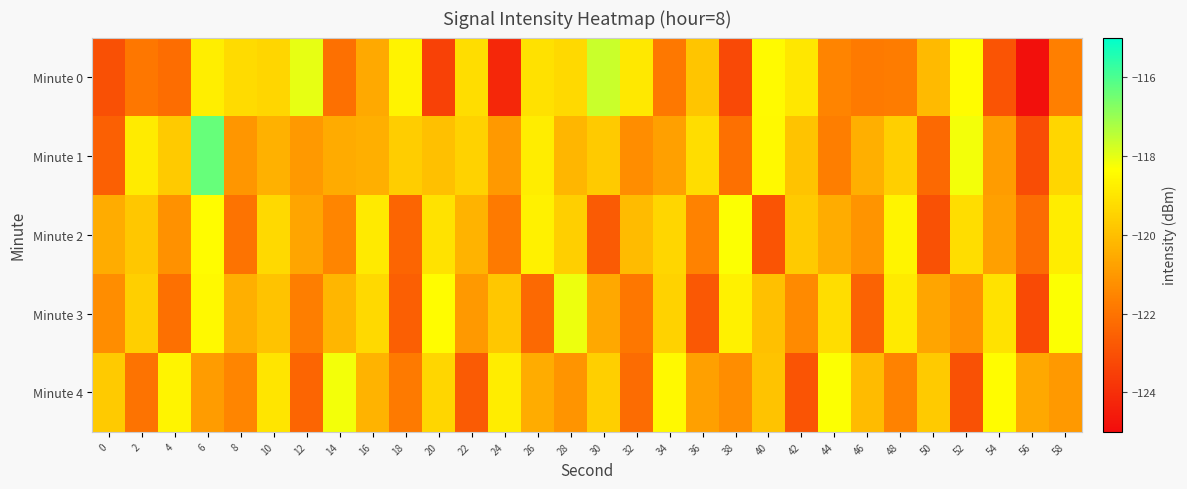

What is the greatest value displayed?

-116.3